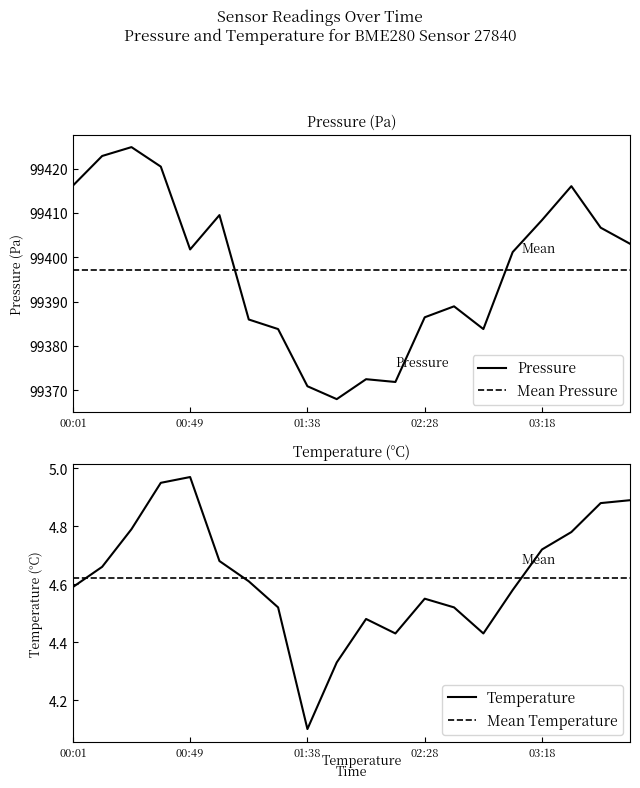

What is the maximum value for Pressure?

99424.8